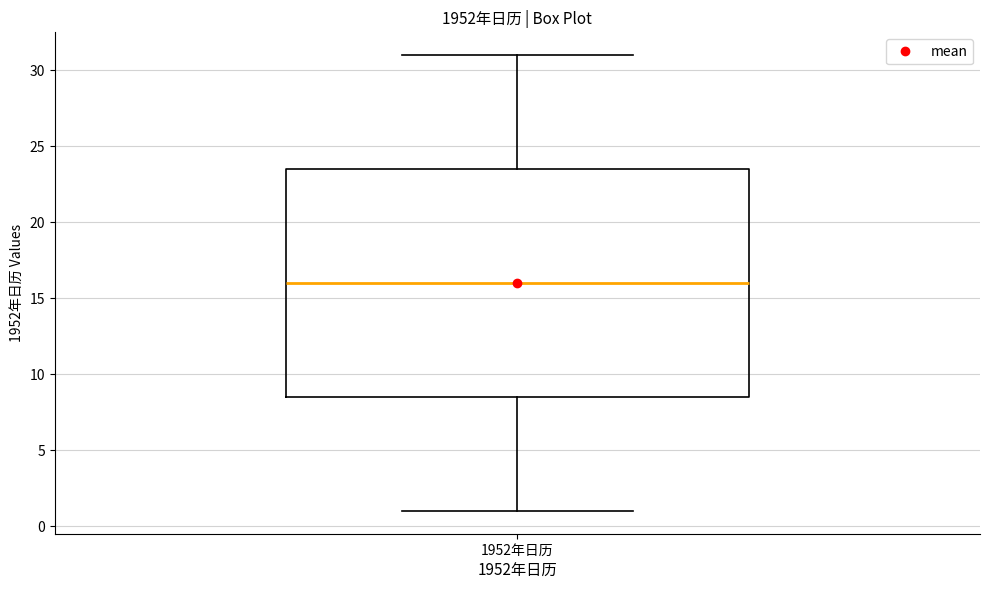

Transcribe this box plot: give where the median line is, the range the box spans, and where the two whiskers end, as read against the y-axis. The values are not printed on the chart, so give them approximately, as read against the axis.

median 16.0, box 8.5 to 23.5, whiskers 1.0 to 31.0